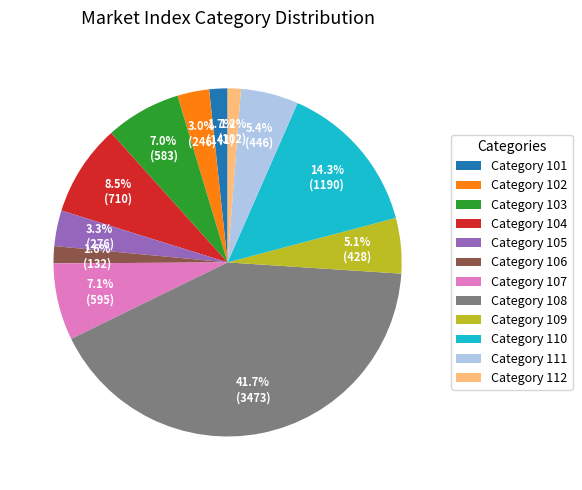

Which category has the biggest portion of the pie?

Category 108